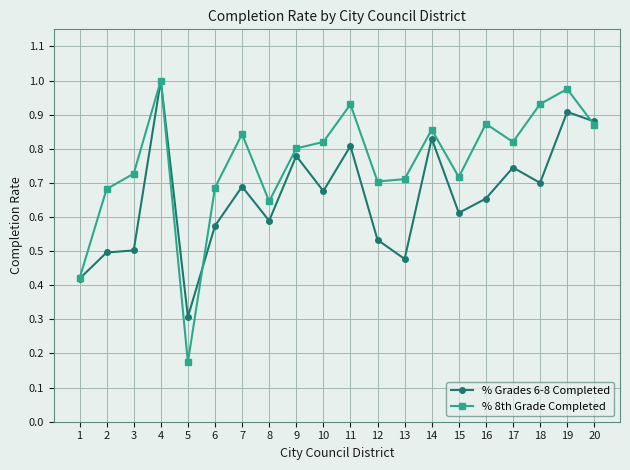

What are all the series names shown in the legend?

% Grades 6-8 Completed, % 8th Grade Completed